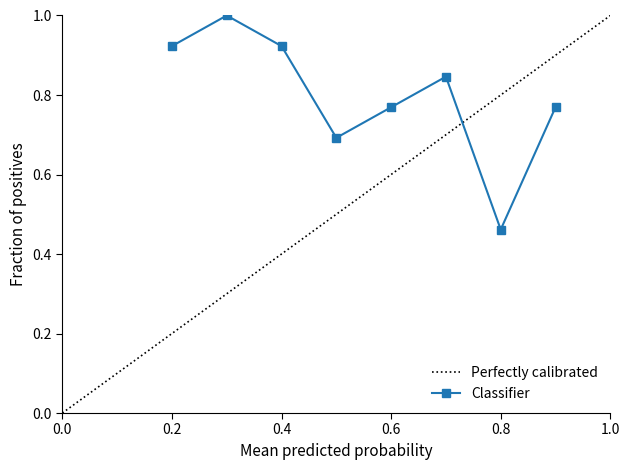

What is the value of the 8th point from the left?

0.8